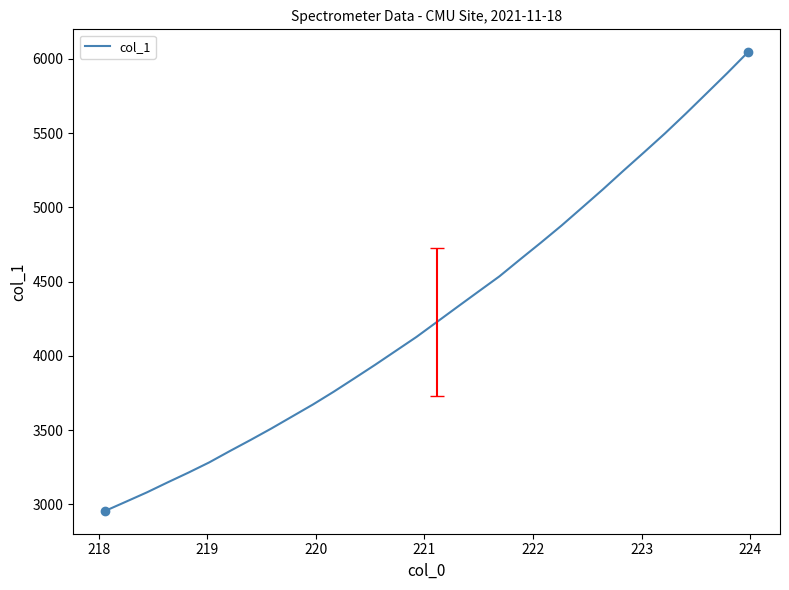

What is the smallest value displayed?

2956.5